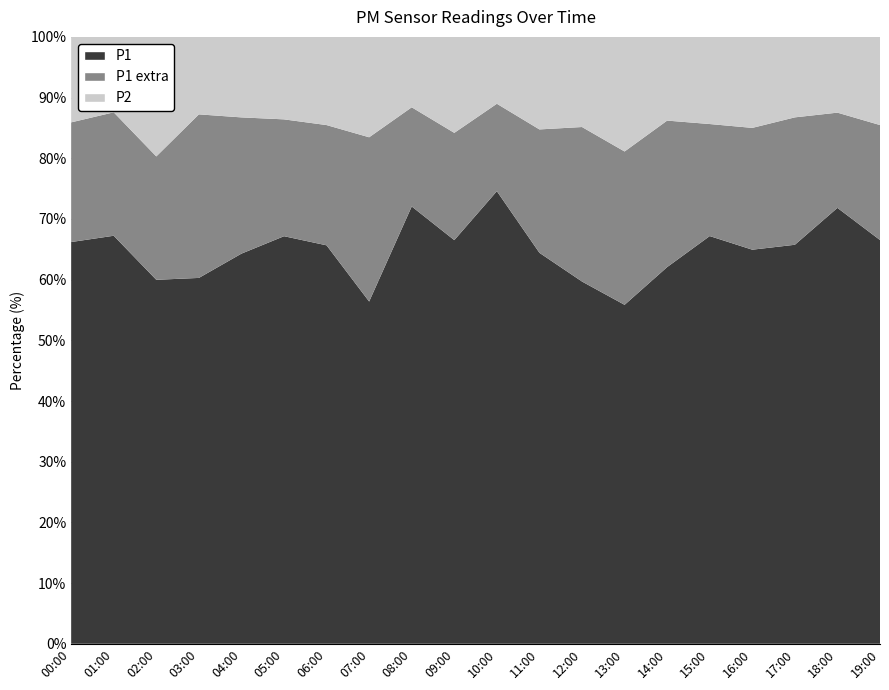

Reading left to right, what are all the values shown in this chart?

P2: 00:00=1.5	01:00=1.1	02:00=1.6	03:00=0.9	04:00=1.3	05:00=1.2	06:00=1.1	07:00=1.1	08:00=1.4	09:00=1.7	10:00=1.3	11:00=1.2	12:00=1.1	13:00=1.4	14:00=1.2	15:00=1.4	16:00=1.3	17:00=1.2	18:00=1.8	19:00=1.4
P1 extra: 00:00=2.1	01:00=1.8	02:00=1.6	03:00=1.9	04:00=2.2	05:00=1.7	06:00=1.5	07:00=1.8	08:00=2.0	09:00=1.9	10:00=1.7	11:00=1.6	12:00=1.8	13:00=1.9	14:00=2.1	15:00=1.8	16:00=1.7	17:00=1.9	18:00=2.2	19:00=1.8
P1: 00:00=7.0	01:00=6.0	02:00=4.7	03:00=4.2	04:00=6.3	05:00=5.9	06:00=5.0	07:00=3.8	08:00=8.8	09:00=7.2	10:00=8.8	11:00=5.1	12:00=4.2	13:00=4.2	14:00=5.4	15:00=6.5	16:00=5.5	17:00=6.0	18:00=10.1	19:00=6.3